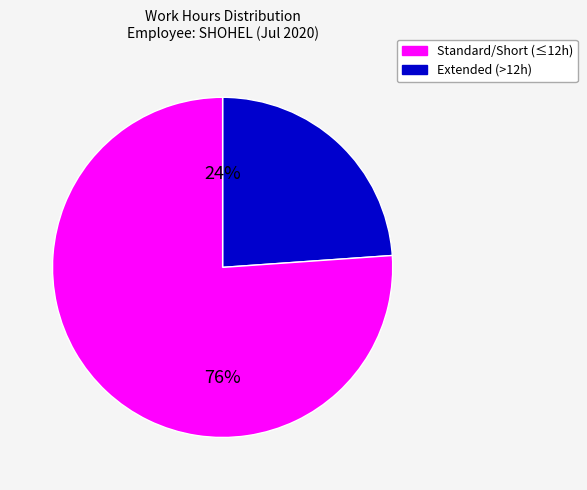

To the nearest percent, what is the difference between the largest and smallest slice percentages?

52%